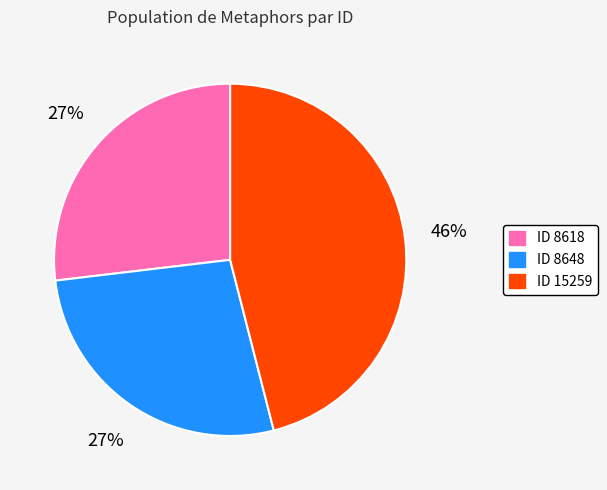

To the nearest percent, what is the difference between the largest and smallest slice percentages?

19%